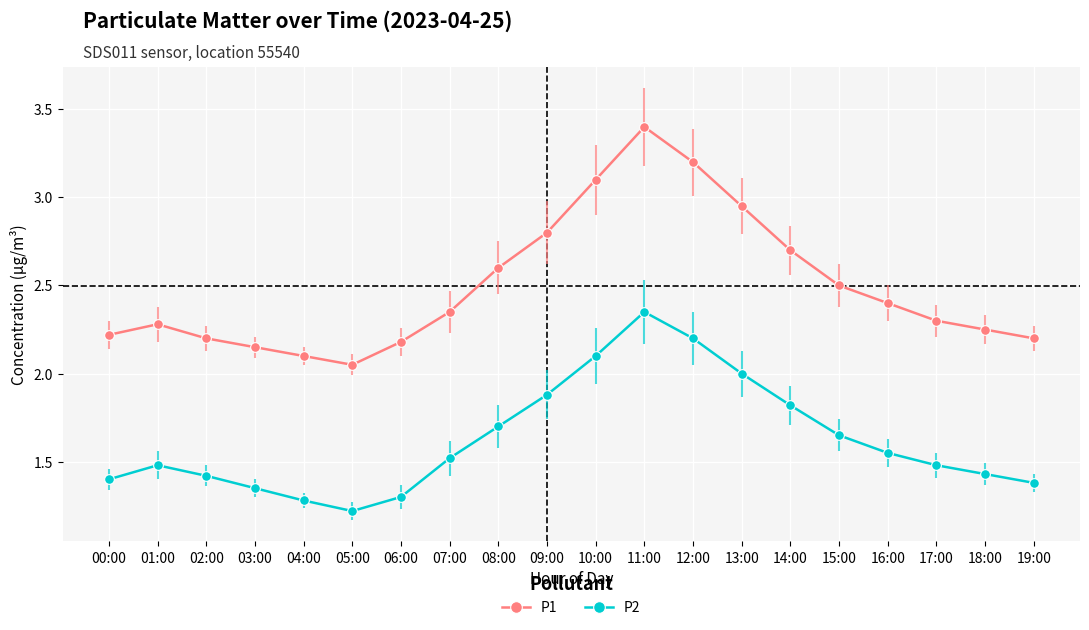

What is the label of the 3rd point from the left?

02:00